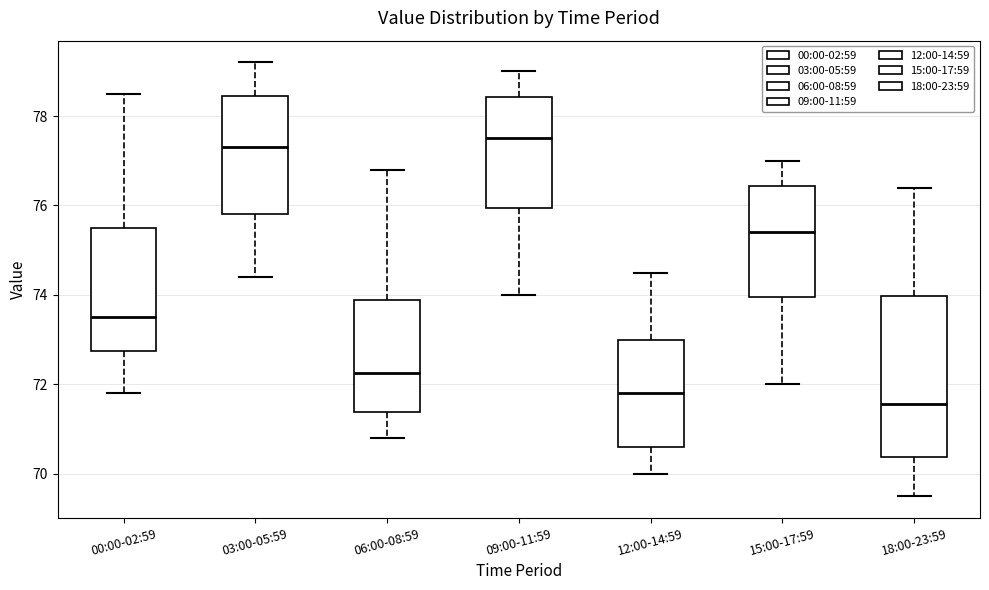

Reading left to right, read every box against the y-axis: the position of its median line, the range the box covers, and the ends of its whiskers. The values are not printed on the chart, so give them approximately, as read against the axis.

00:00-02:59: median 73.6, box 72.8 to 75.6, whiskers 71.8 to 78.6
03:00-05:59: median 77.4, box 75.8 to 78.4, whiskers 74.4 to 79.2
06:00-08:59: median 72.2, box 71.4 to 73.8, whiskers 70.8 to 76.8
09:00-11:59: median 77.6, box 76.0 to 78.4, whiskers 74.0 to 79.0
12:00-14:59: median 71.8, box 70.6 to 73.0, whiskers 70.0 to 74.6
15:00-17:59: median 75.4, box 74.0 to 76.4, whiskers 72.0 to 77.0
18:00-23:59: median 71.6, box 70.4 to 74.0, whiskers 69.6 to 76.4